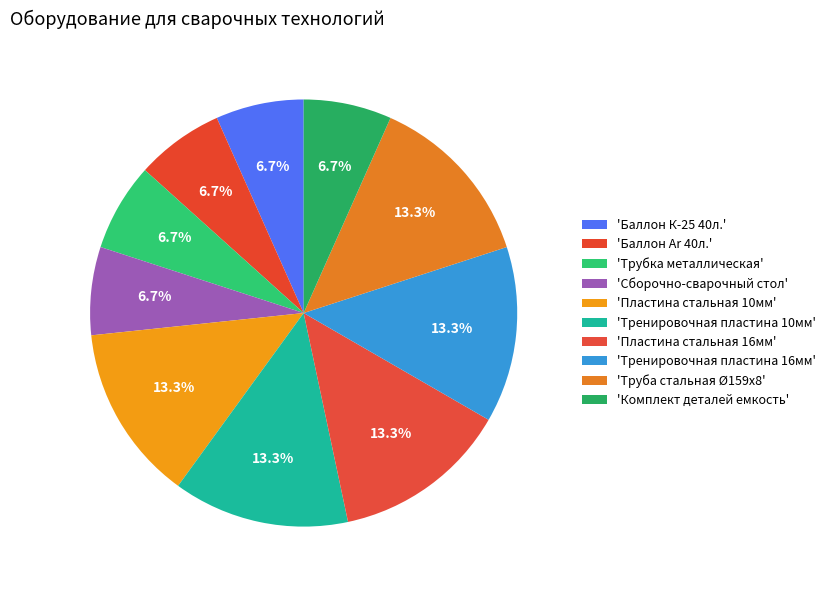

To the nearest percent, what is the average slice percentage?

10%